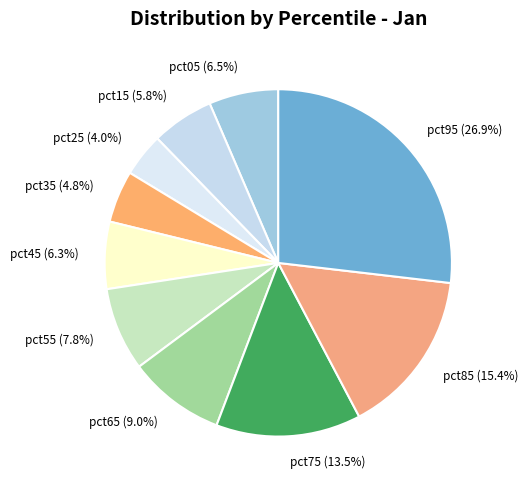

Is it true that pct75 is 1% of the pie?

False